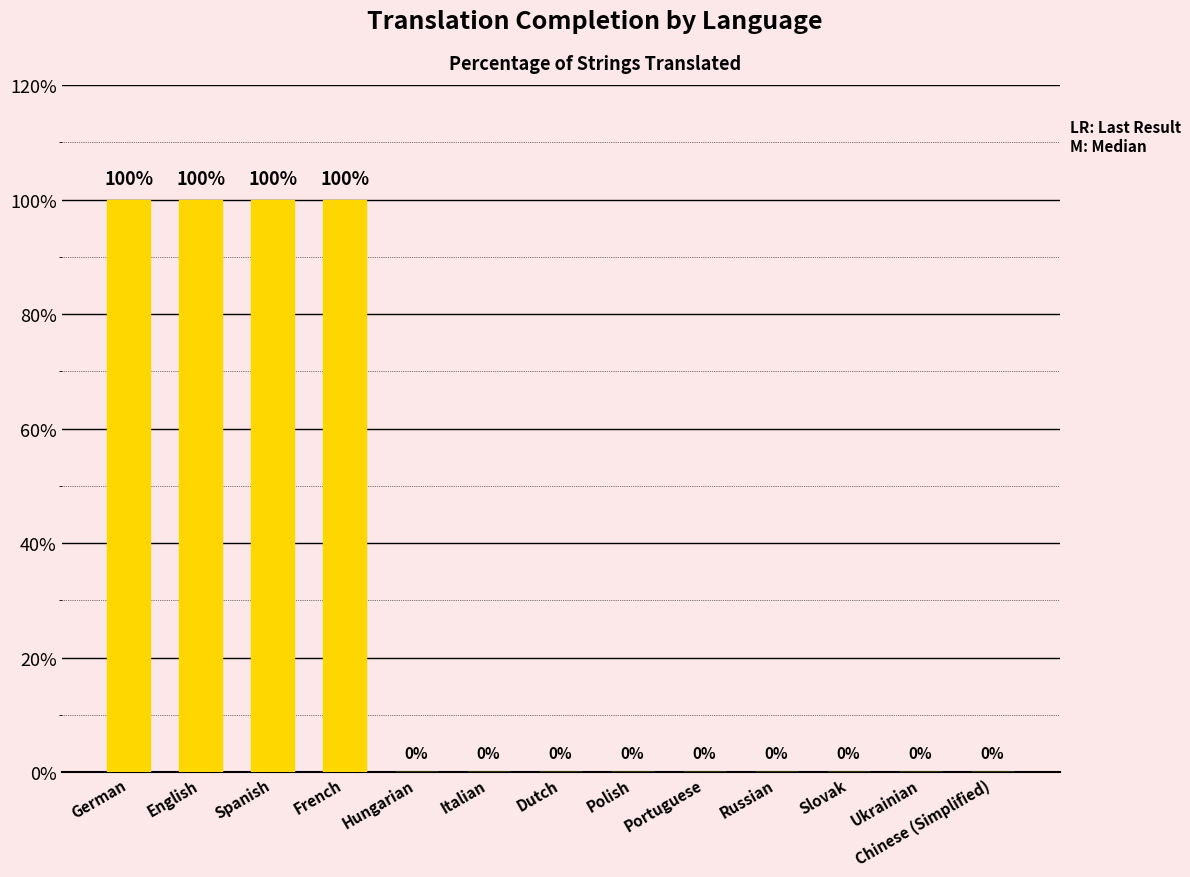

What is the average value?

31